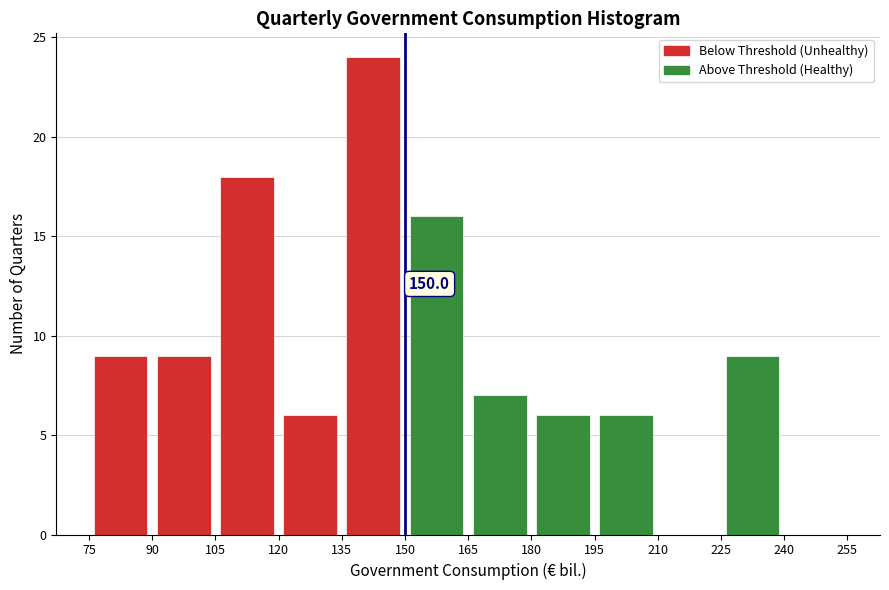

Over which range of the x-axis is the bar tallest?

135 to 150